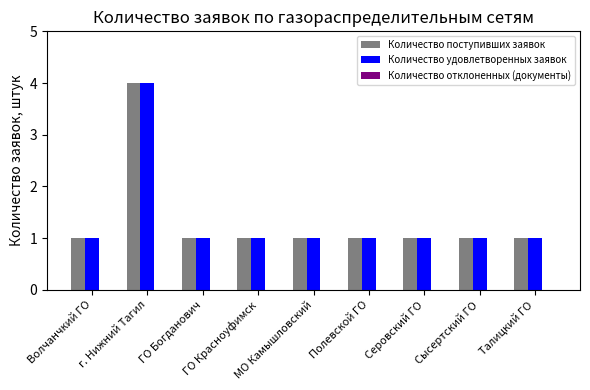

How many bars are there in total?

18